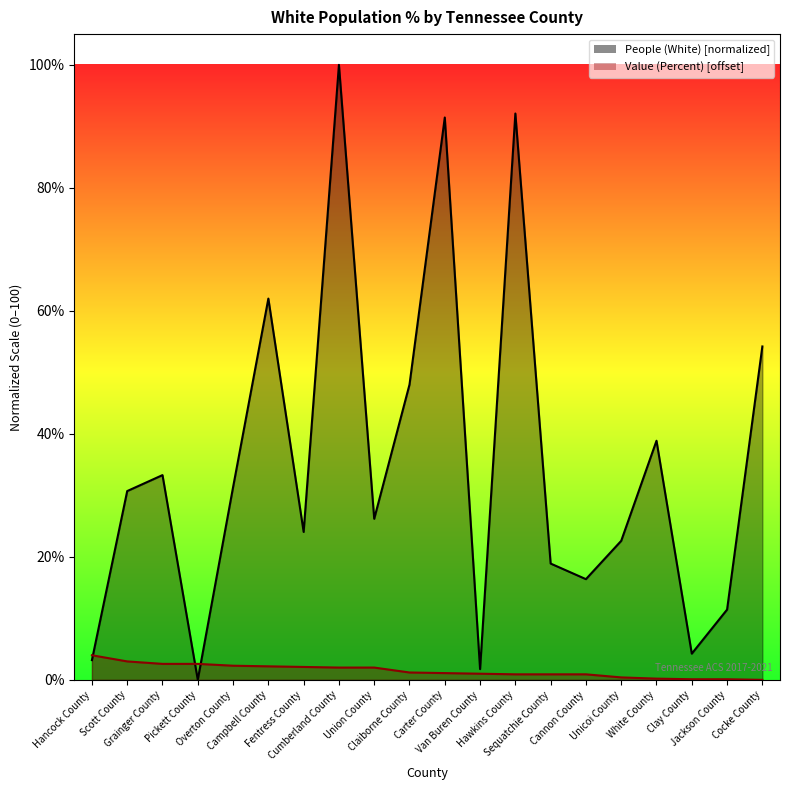

True or false: People (White) has more than 0 points higher than both neighbors.

True